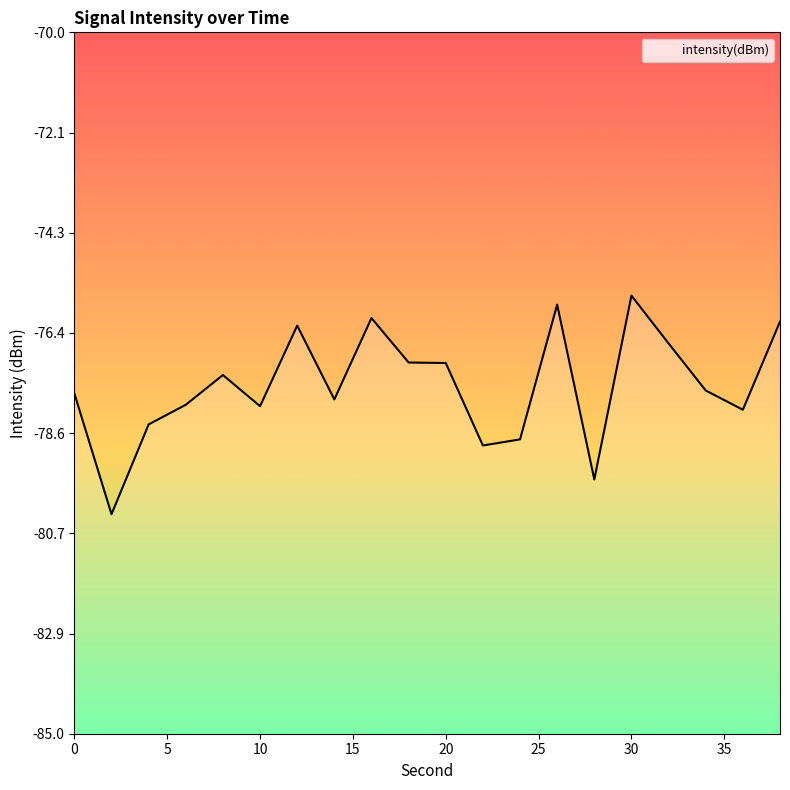

What is the change in value from 24 to 38?

+2.5